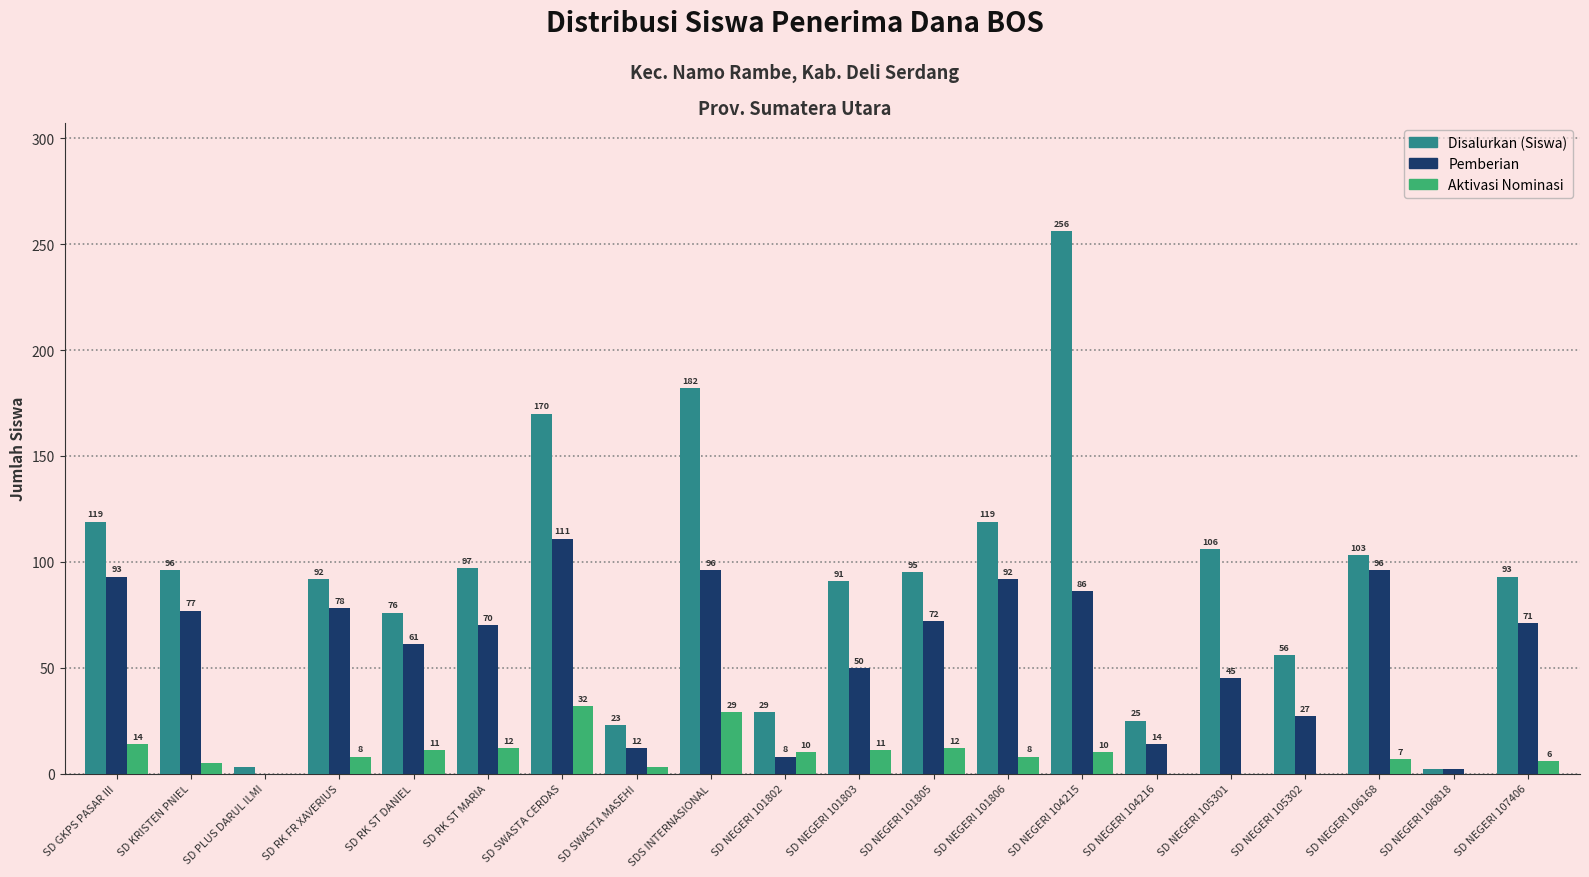

How many series are shown in this chart?

3